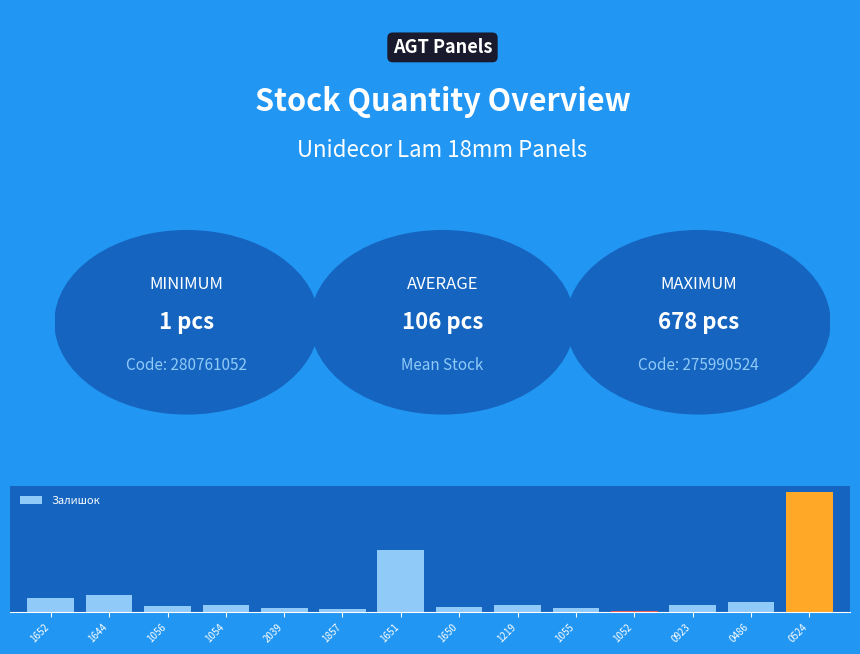

What is the minimum value shown in the chart?

1